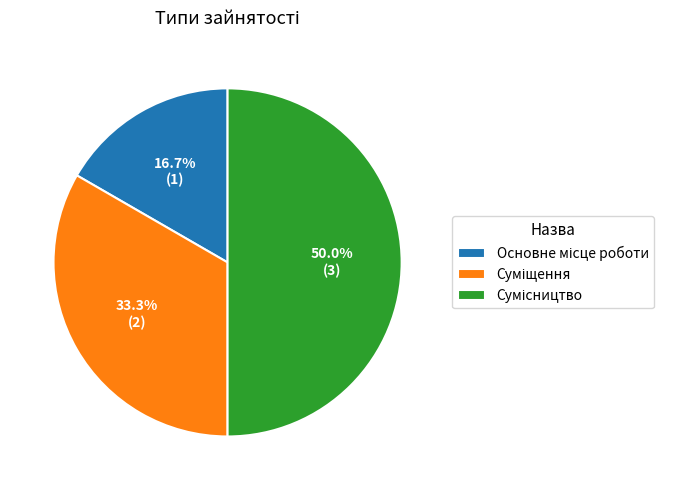

Do Суміщення and Основне місце роботи together represent more than half of the pie?

No